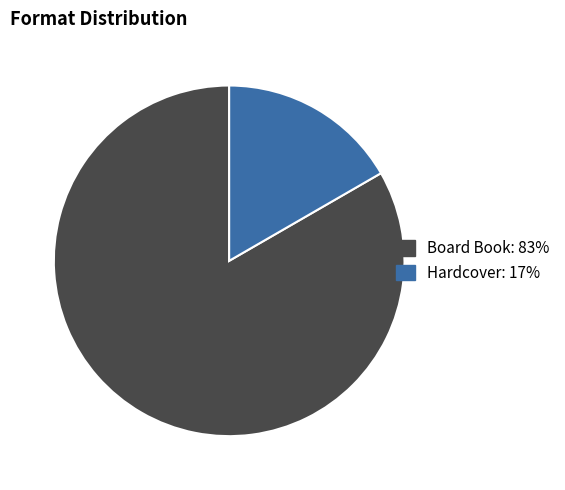

Do Board Book and Hardcover together represent more than half of the pie?

Yes